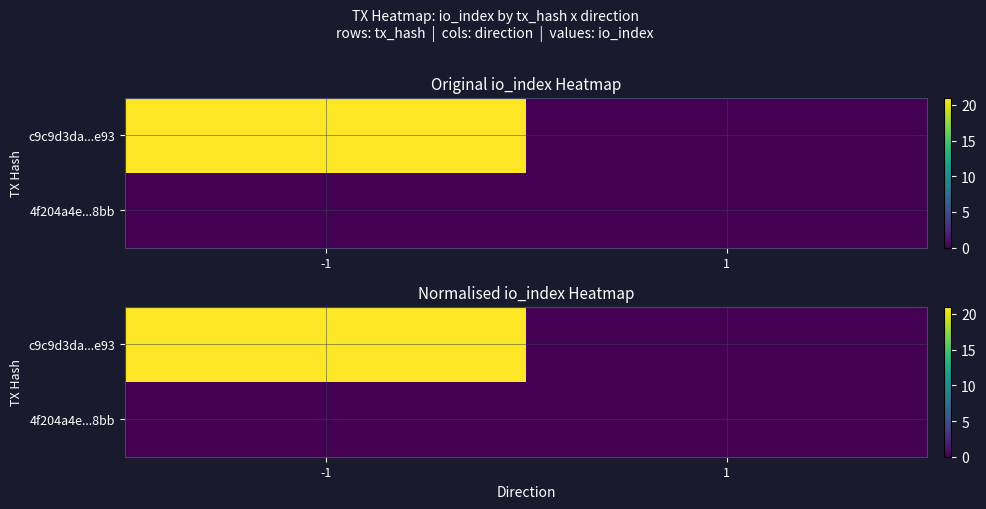

The c9c9d3da...e93 series shows 37.1 at -1. True or false?

False